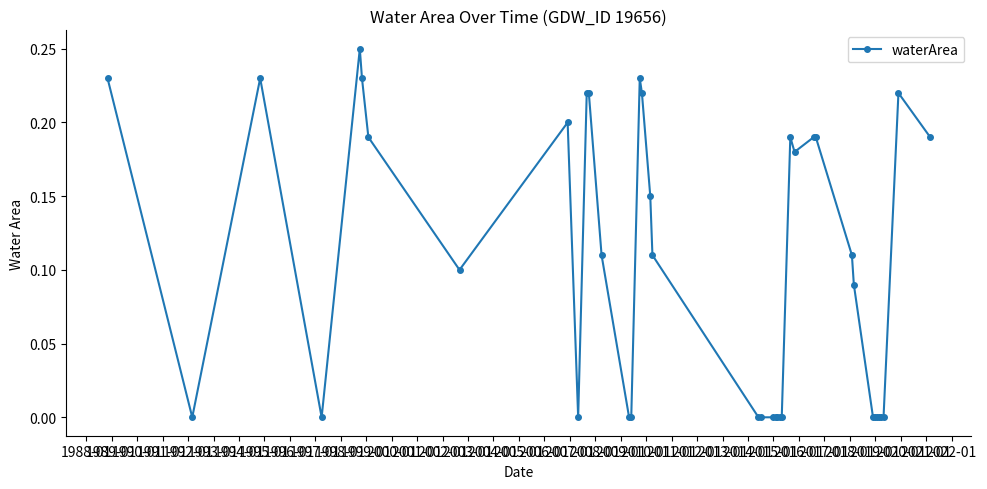

True or false: the data has more than 1 interior local peaks.

True